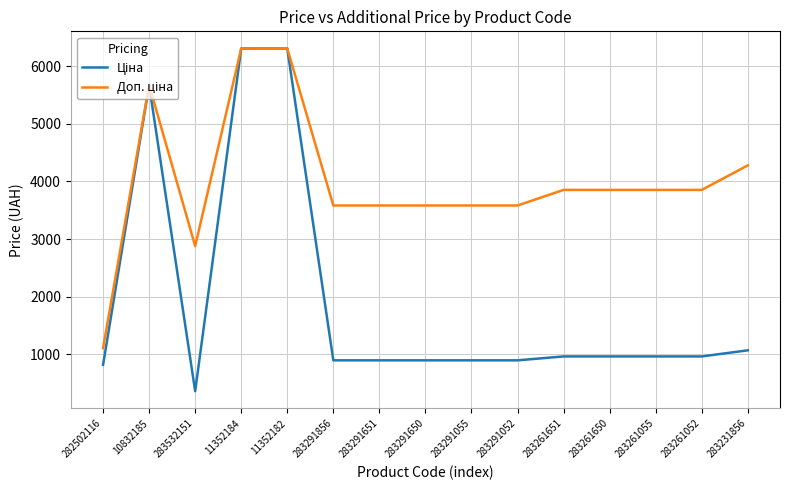

What is the total value across all series at 11352184?

12617.5